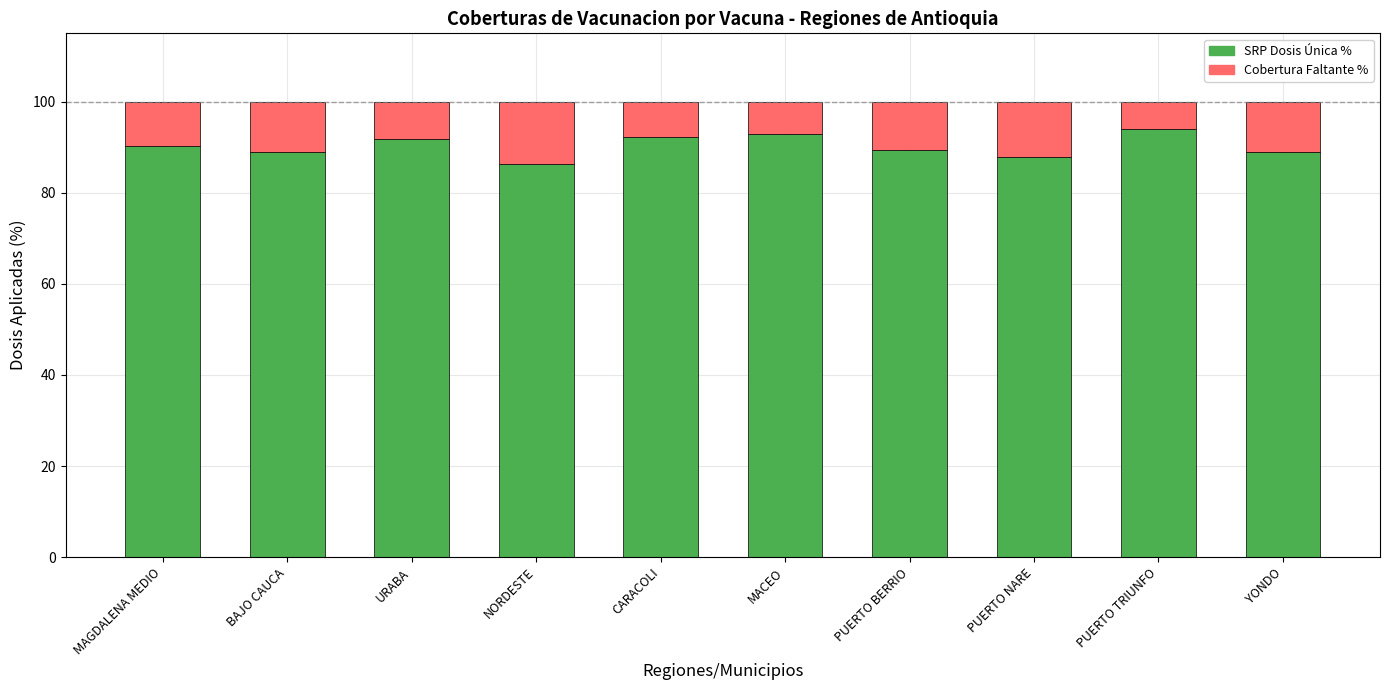

What is the total value across all series at MAGDALENA MEDIO?

100.0